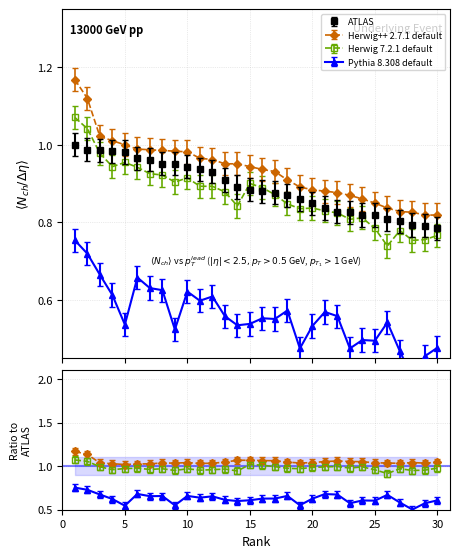

What is the total value across all series at 7?

3.5